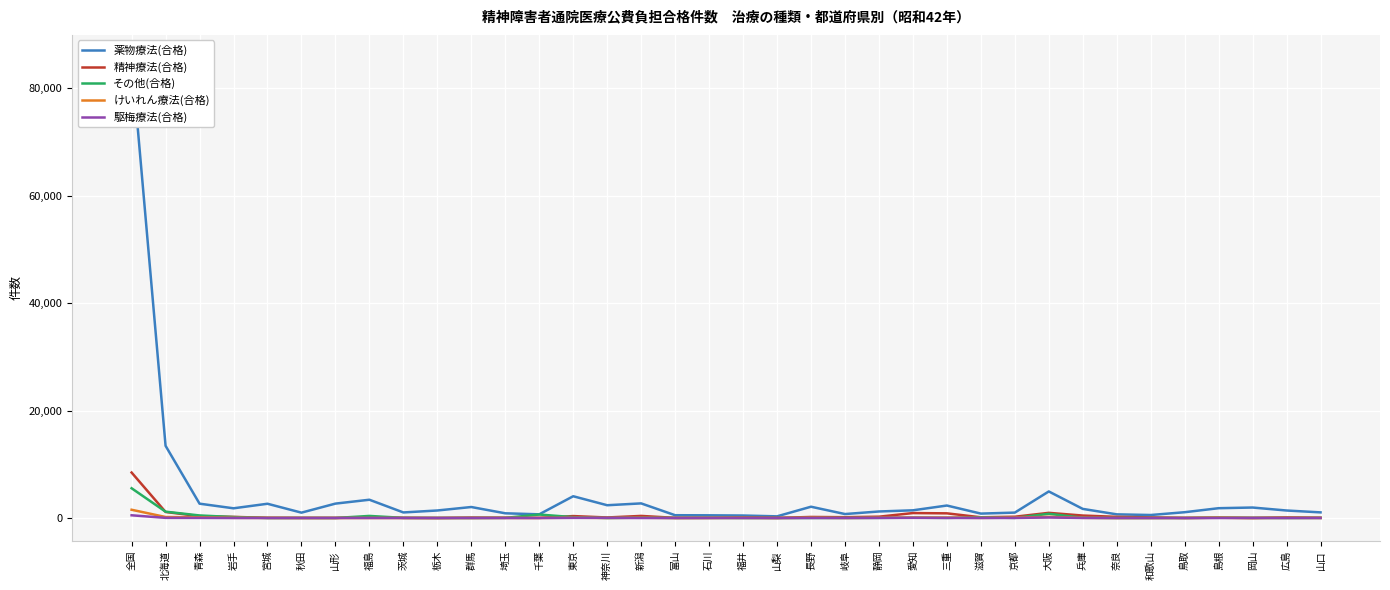

Where does the 薬物療法(合格) series first go above 1436?

全国